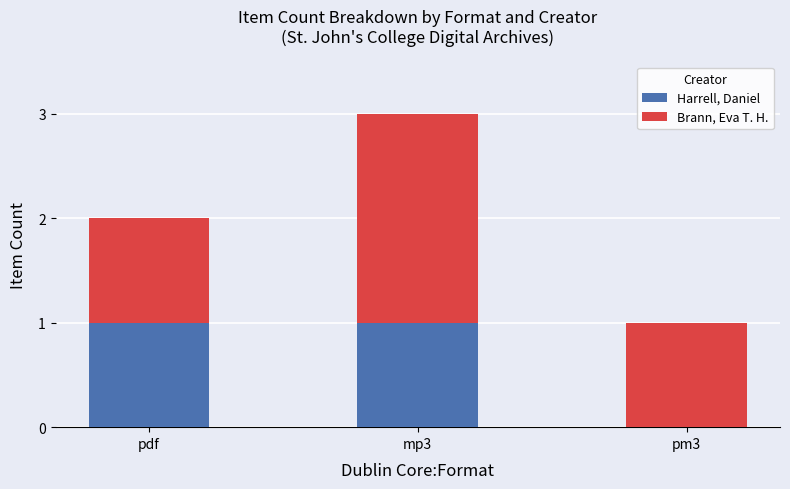

What is the total value across all series at mp3?

3